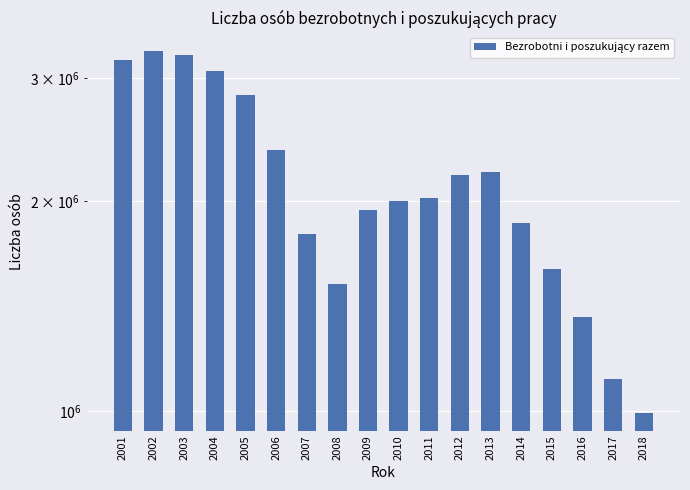

Is it true that the value at 2001 is 4858674?

False